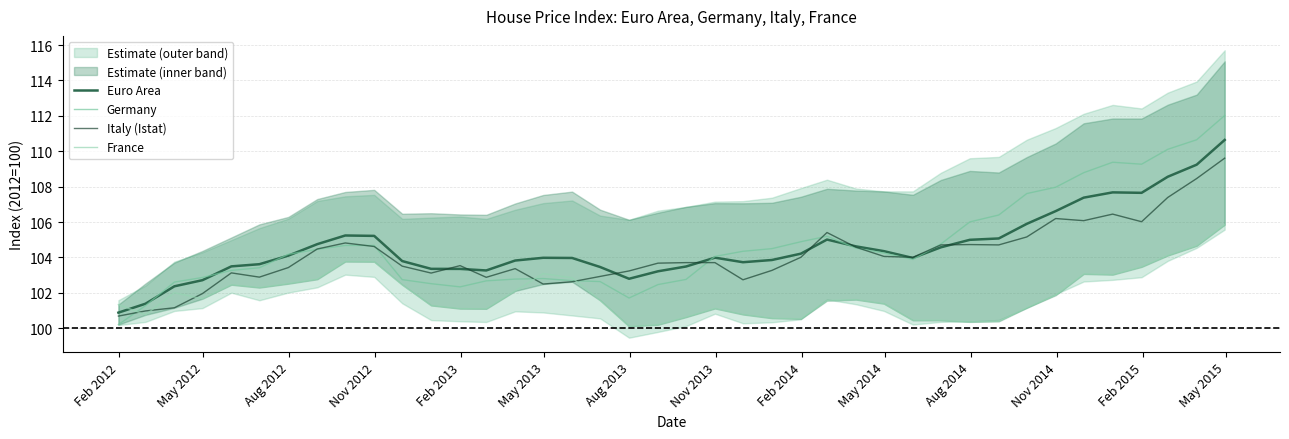

What is the minimum value for Euro Area?

100.9